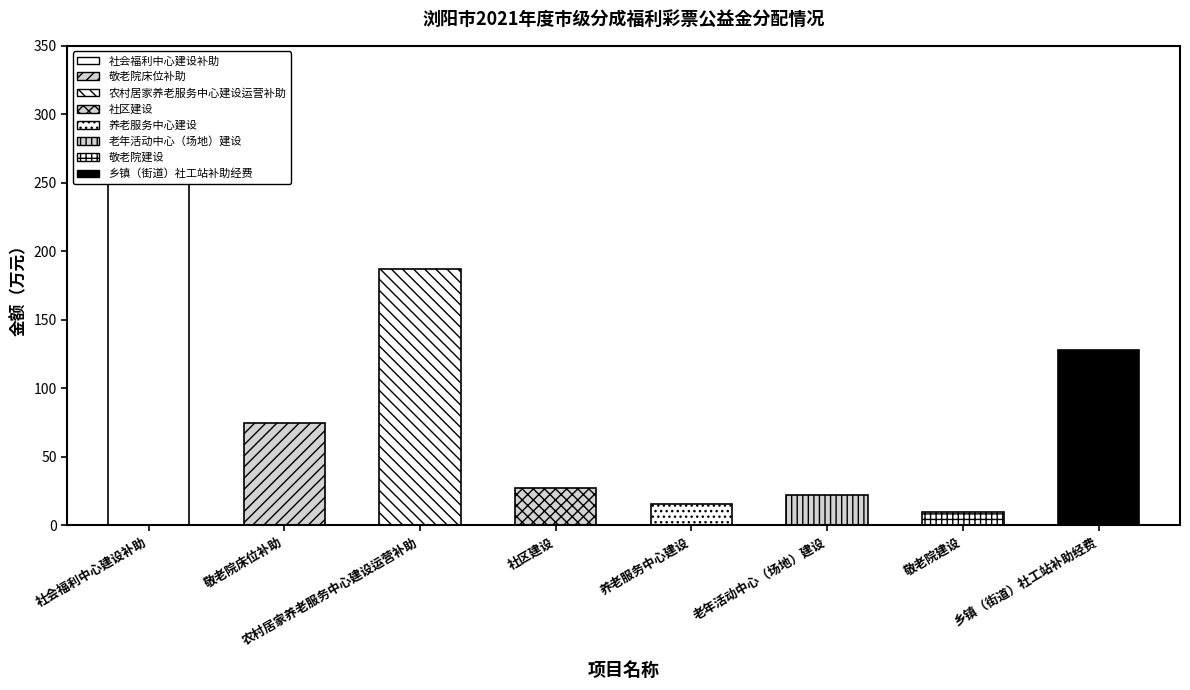

What is the maximum value shown in the chart?

300